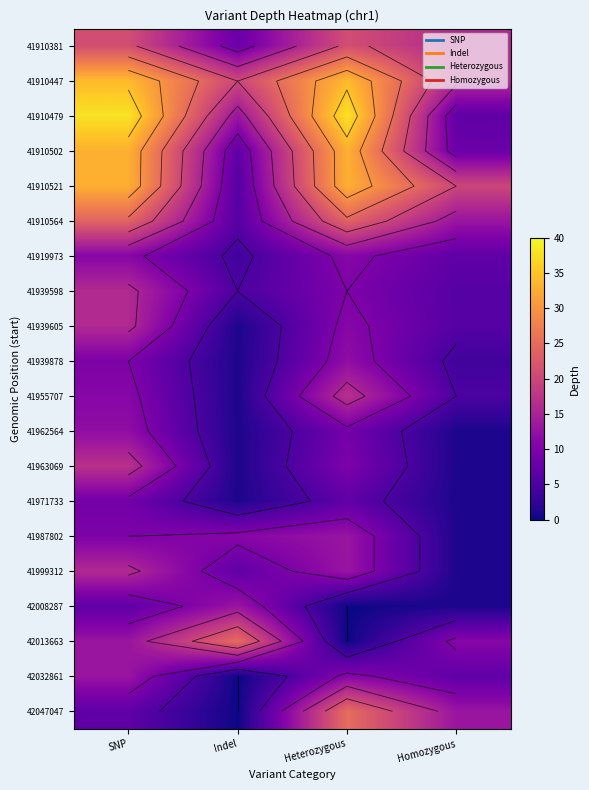

At how many categories does at least one series exceed 27?

2